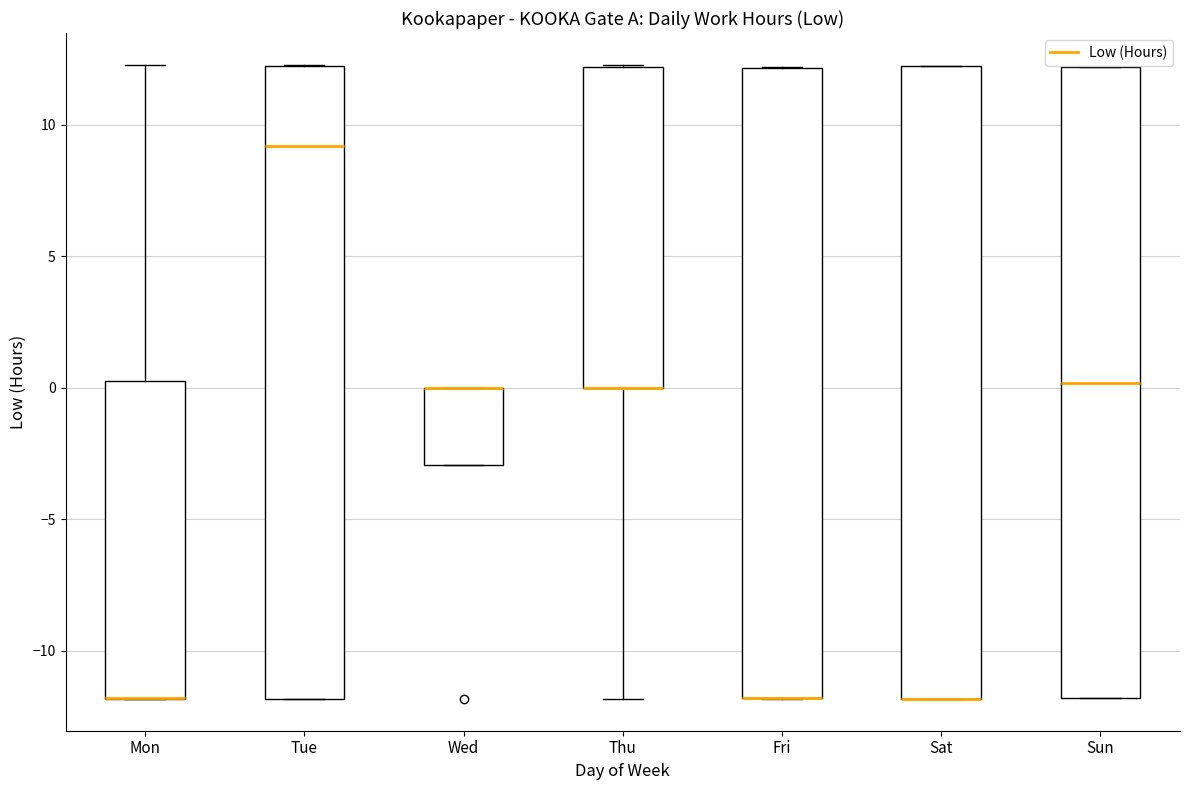

Where does the median line of the box for Sun sit on the y-axis? The values are not printed on the chart, so give them approximately, as read against the axis.

0.0